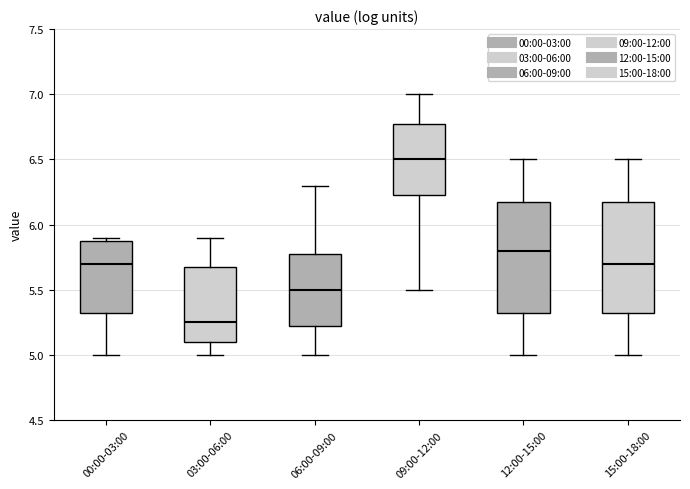

Reading left to right, transcribe this box plot: for each box, give where its median line is, the range the box spans, and where its two whiskers end, as read against the y-axis. The values are not printed on the chart, so give them approximately, as read against the axis.

00:00-03:00: median 5.70, box 5.35 to 5.90, whiskers 5.00 to 5.90 (just above the box's upper edge)
03:00-06:00: median 5.25, box 5.10 to 5.70, whiskers 5.00 to 5.90
06:00-09:00: median 5.50, box 5.25 to 5.80, whiskers 5.00 to 6.30
09:00-12:00: median 6.50, box 6.25 to 6.80, whiskers 5.50 to 7.00
12:00-15:00: median 5.80, box 5.35 to 6.20, whiskers 5.00 to 6.50
15:00-18:00: median 5.70, box 5.35 to 6.20, whiskers 5.00 to 6.50